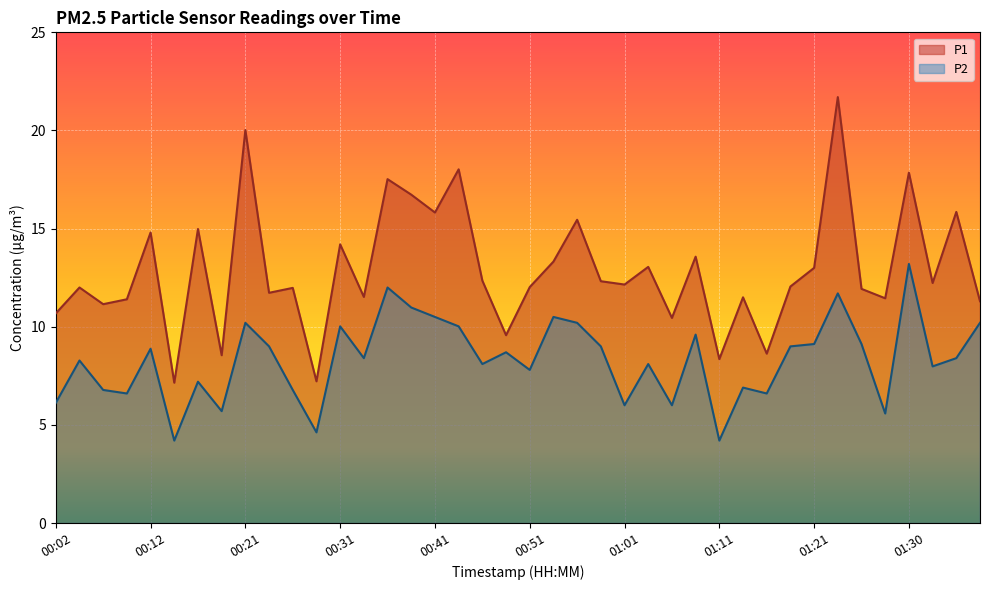

Where does the P2 series first go above 8?

00:04